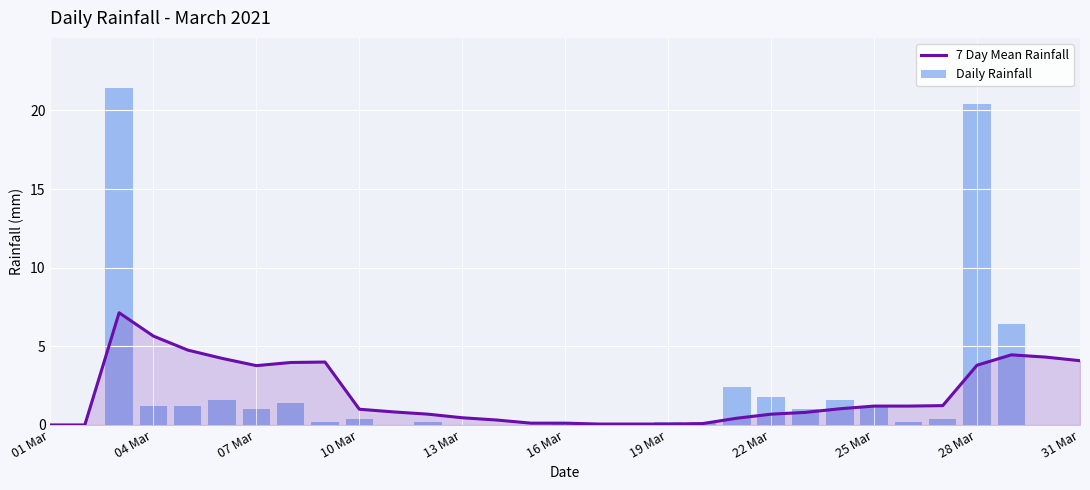

What is the value of the Daily Rainfall bar at the 10th from the left?

0.4